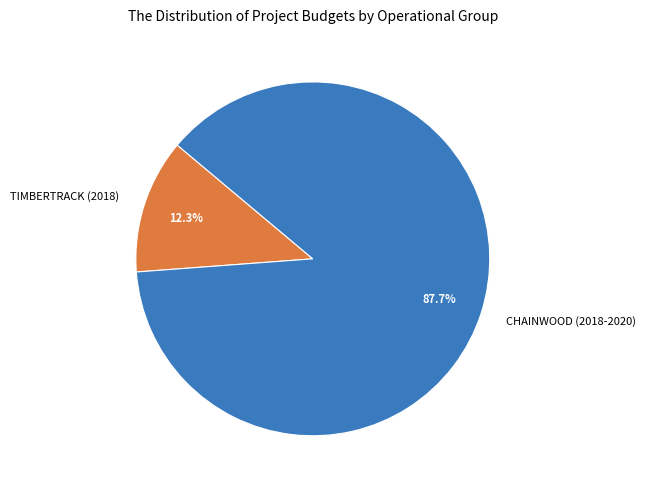

Which category has the smallest portion of the pie?

TIMBERTRACK (2018)